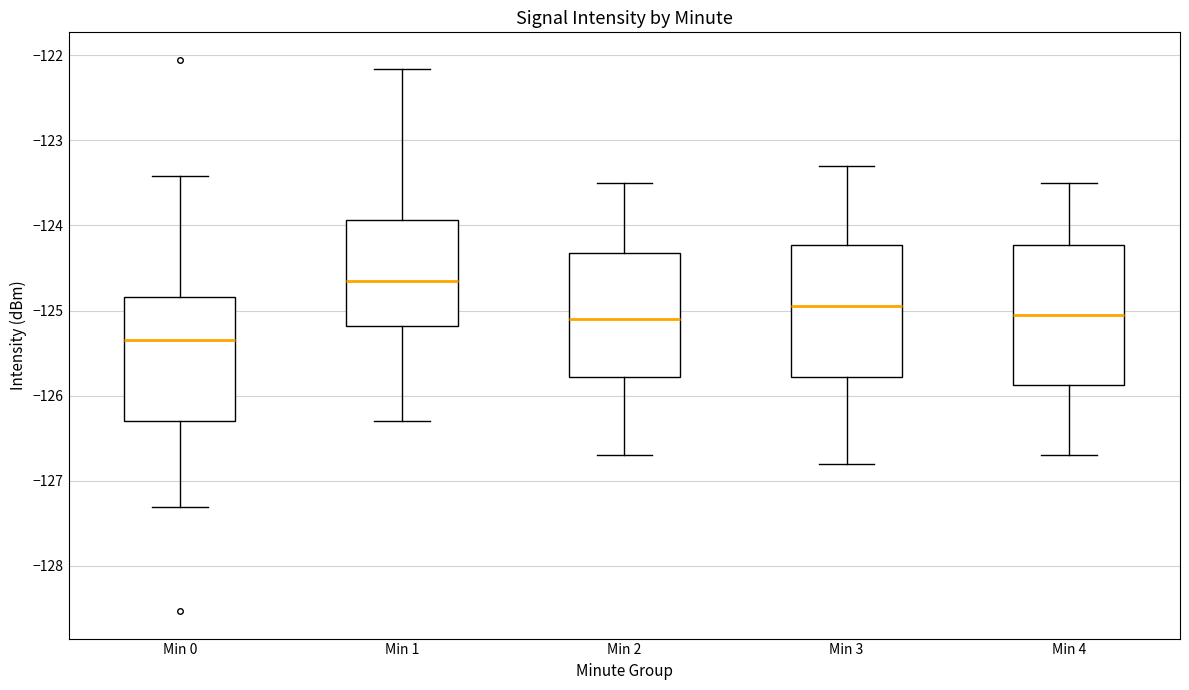

Reading left to right, read every box against the y-axis: the position of its median line, the range the box covers, and the ends of its whiskers. The values are not printed on the chart, so give them approximately, as read against the axis.

Min 0: median -125.3, box -126.3 to -124.8, whiskers -127.3 to -123.4
Min 1: median -124.6, box -125.2 to -123.9, whiskers -126.3 to -122.2
Min 2: median -125.1, box -125.8 to -124.3, whiskers -126.7 to -123.5
Min 3: median -124.9, box -125.8 to -124.2, whiskers -126.8 to -123.3
Min 4: median -125.0, box -125.9 to -124.2, whiskers -126.7 to -123.5